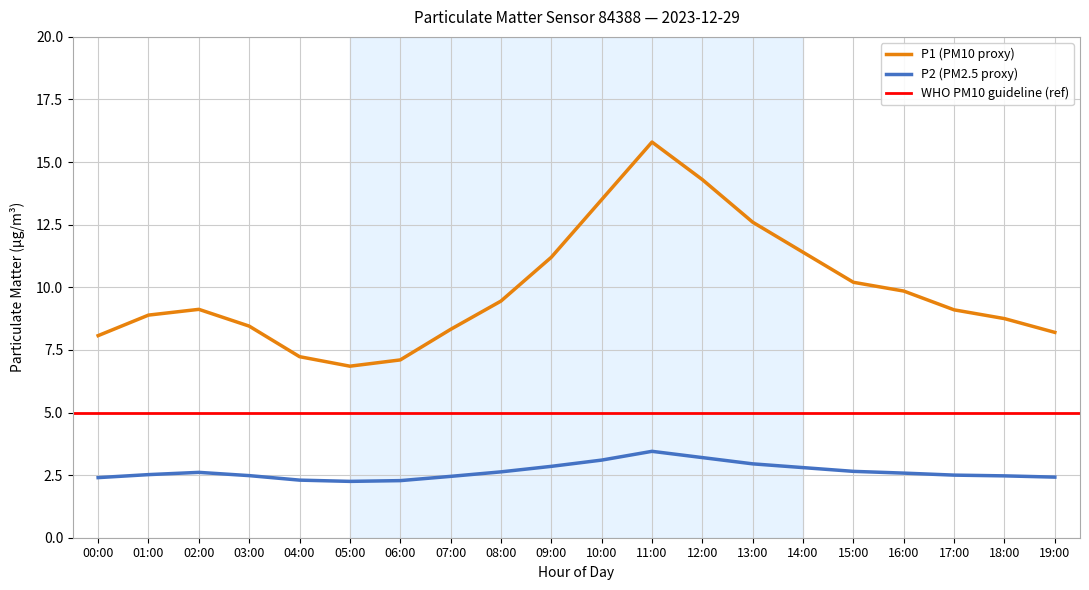

Where is the first local minimum for P2?

05:00